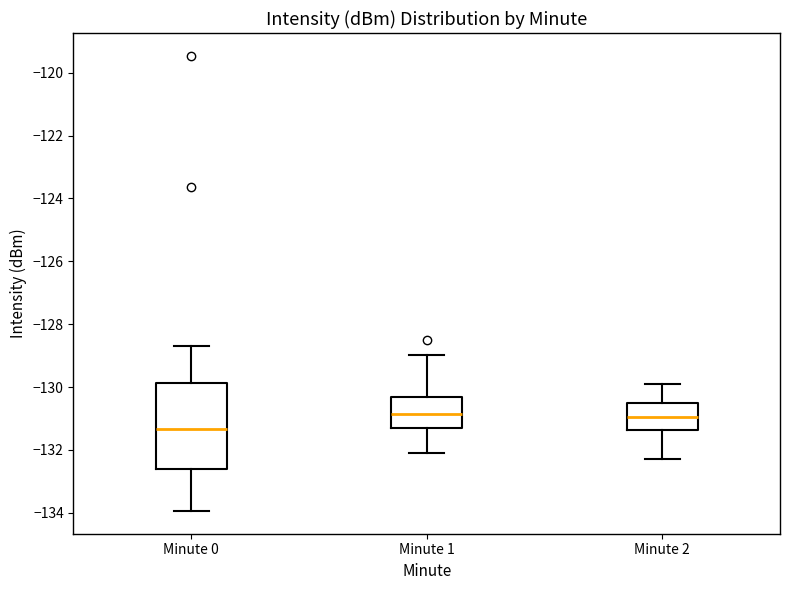

Comparing the boxes themselves (not the whiskers), which one is the tallest?

Minute 0